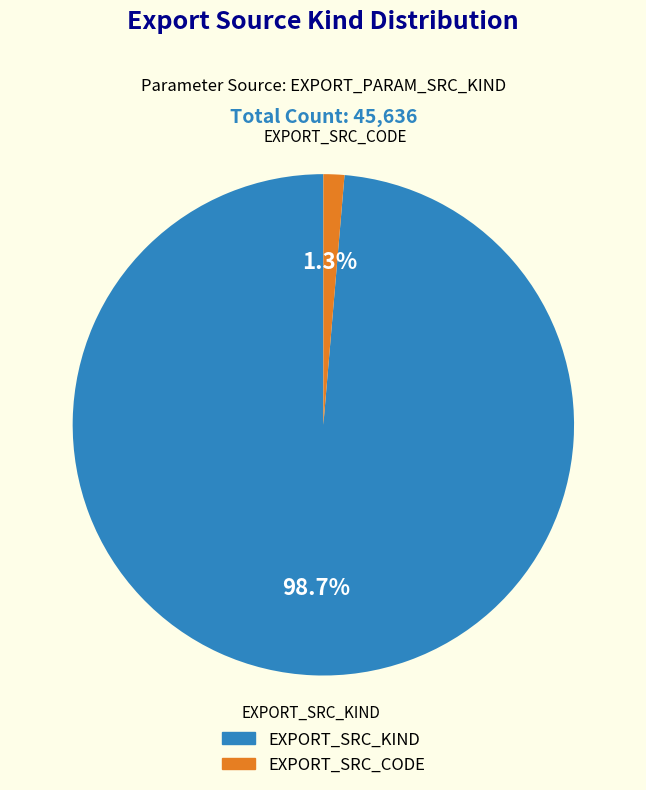

What is the total percentage of EXPORT_SRC_KIND and EXPORT_SRC_CODE?

100.0%